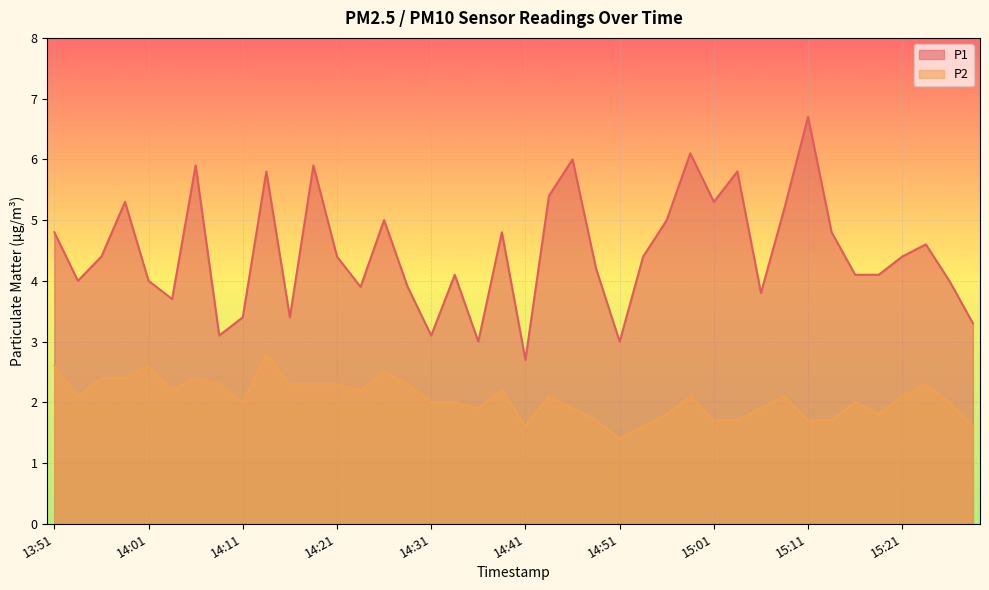

What is the difference between the P2 values at 14:31 and 14:51?

0.6